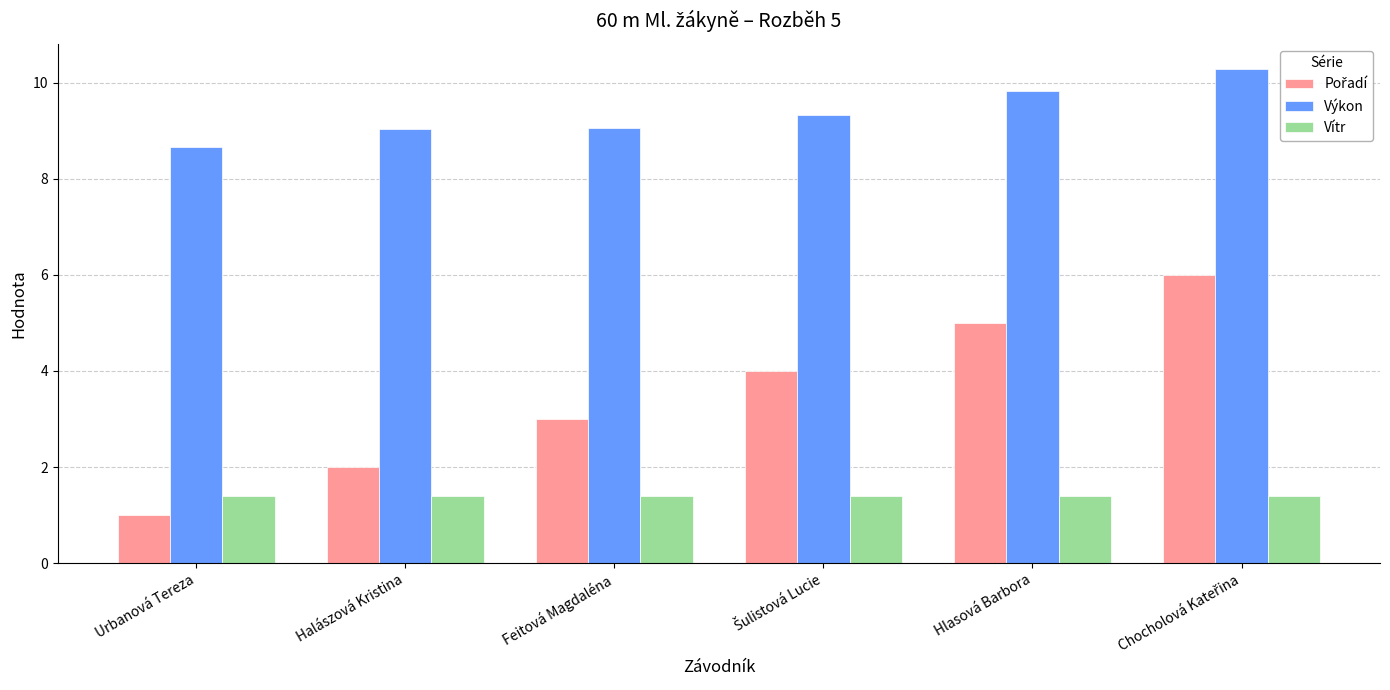

Which series has the largest total across all categories?

Výkon